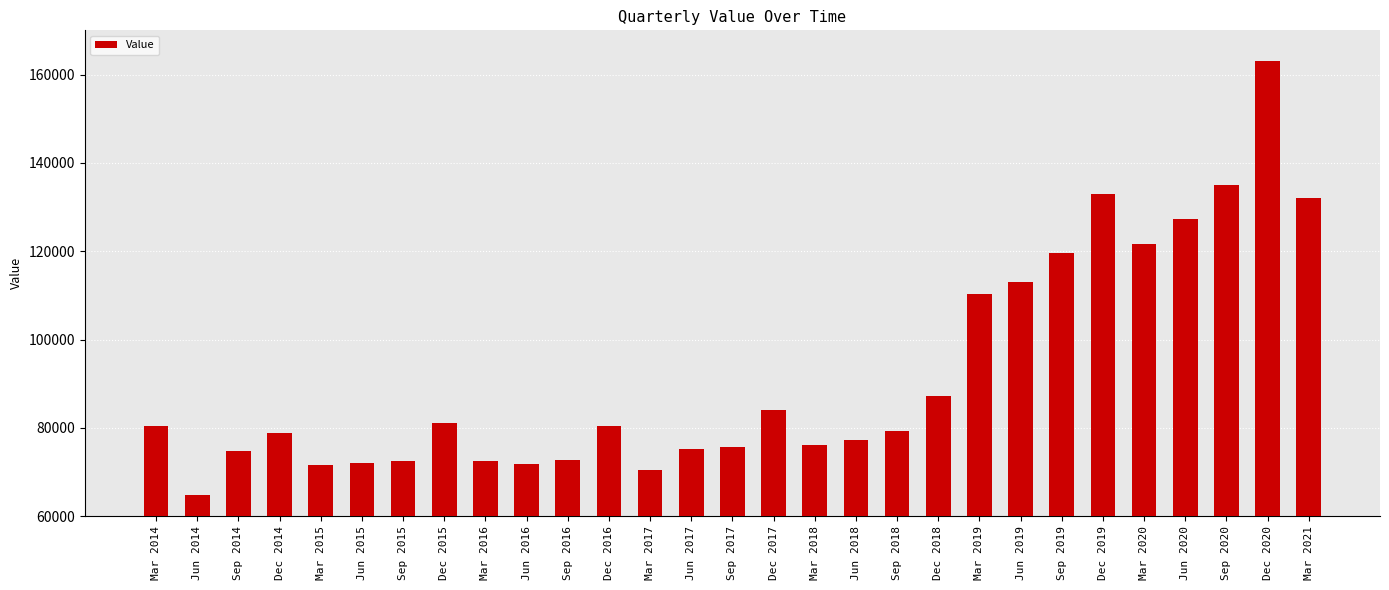

Is it true that the value at Jun 2014 is 25168?

False